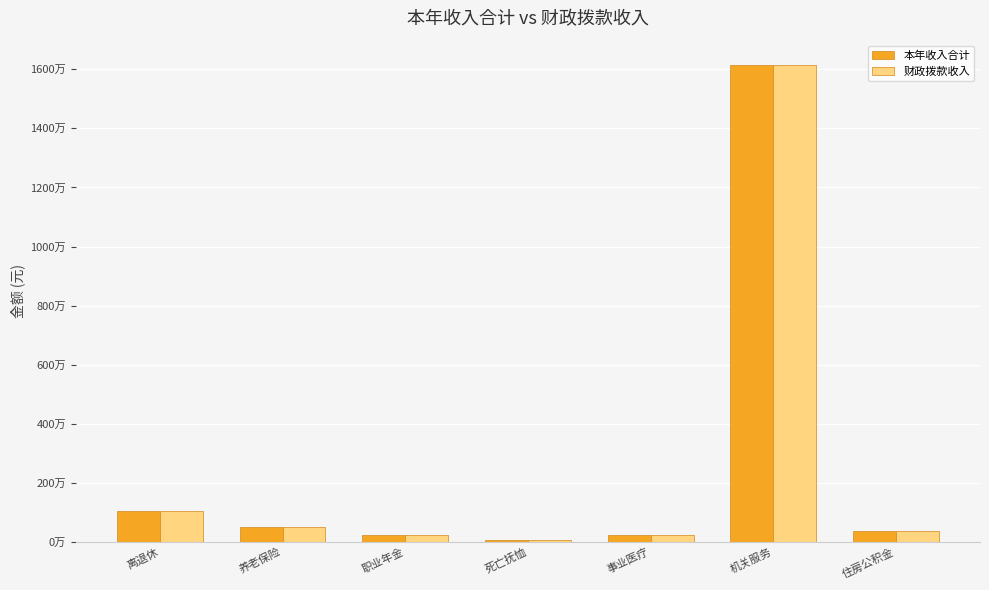

Which series has the largest total across all categories?

本年收入合计